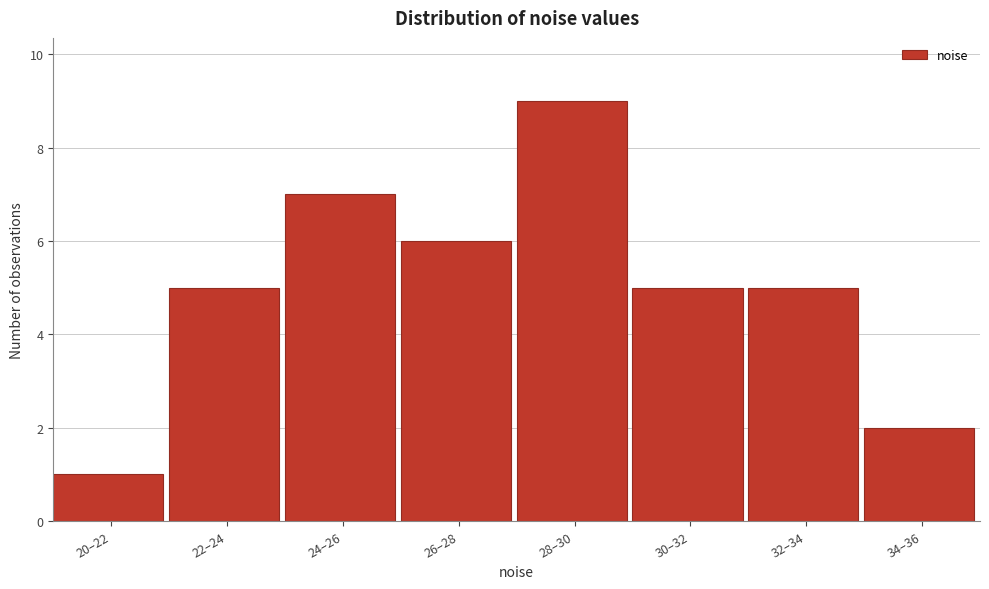

Reading left to right, list all the values displayed in this chart.

1	5	7	6	9	5	5	2